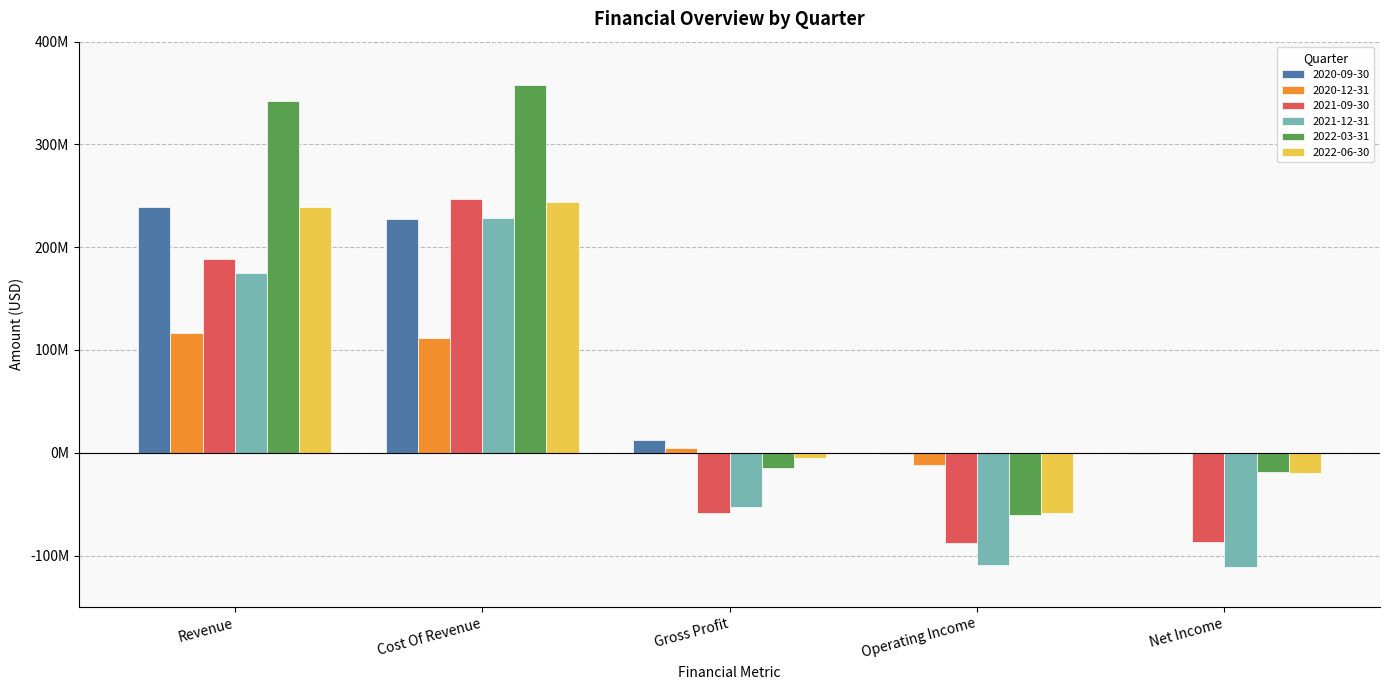

What are all the series names shown in the legend?

2020-09-30, 2020-12-31, 2021-09-30, 2021-12-31, 2022-03-31, 2022-06-30